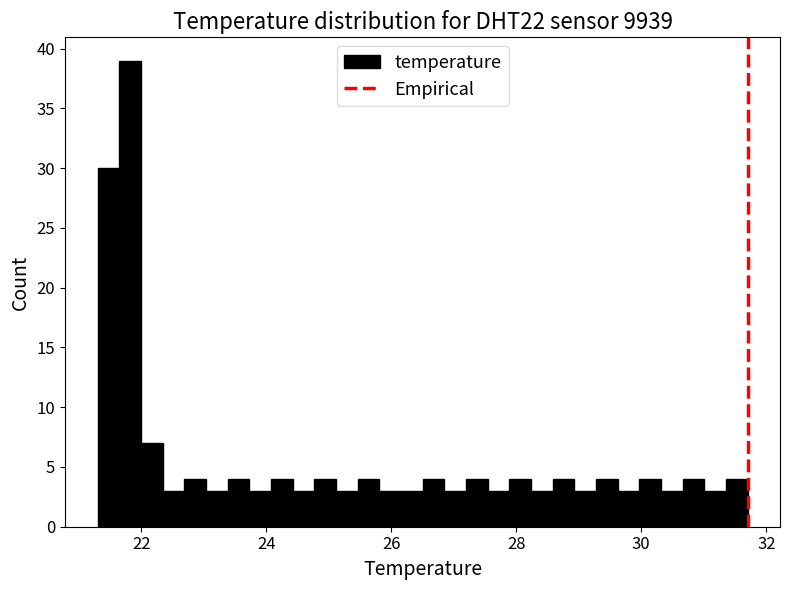

Read against the x-axis, roughly where is the centre of the tallest bar?

21.8